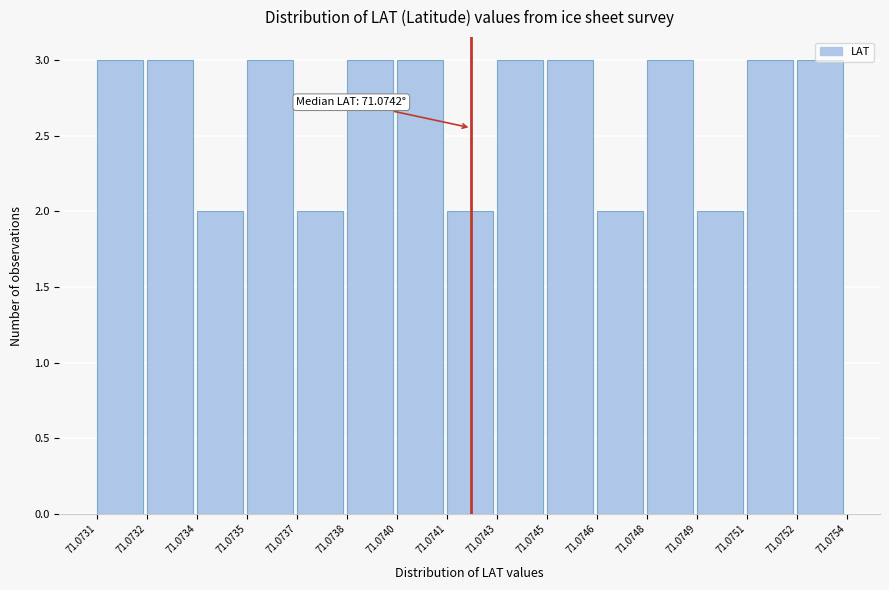

What is the sum of all values?

40